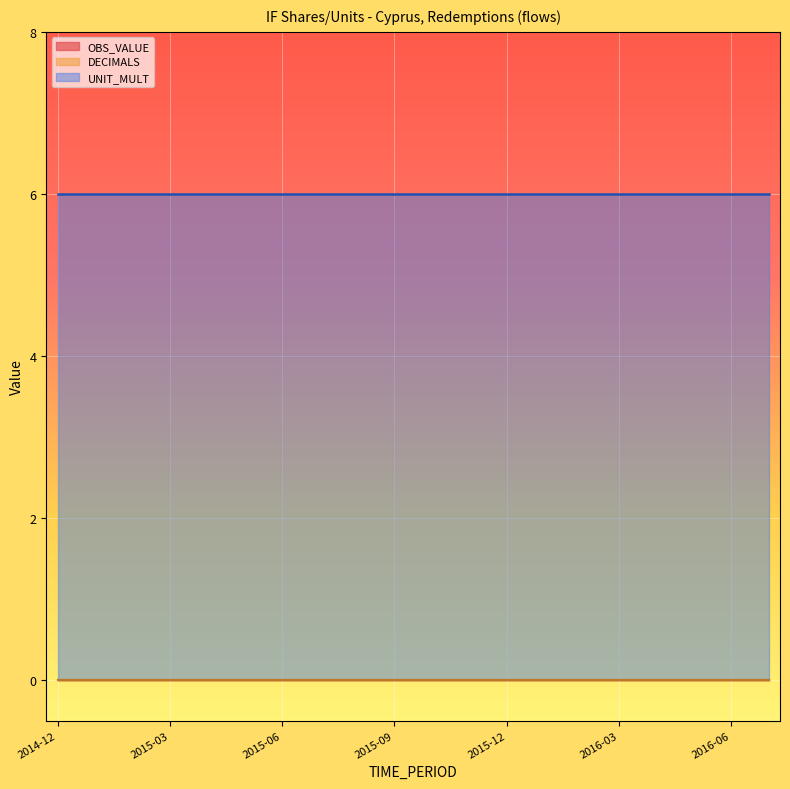

What is the total value across all series at 2016-06?

6